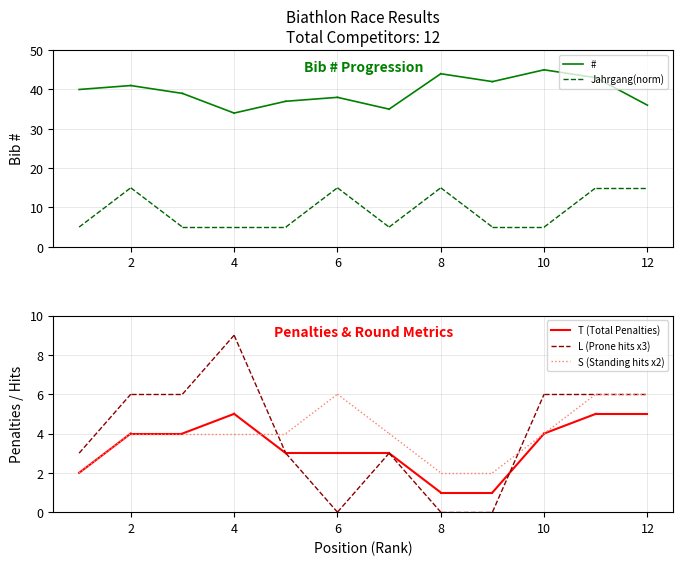

Does the chart display data point markers on the line(s)?

No